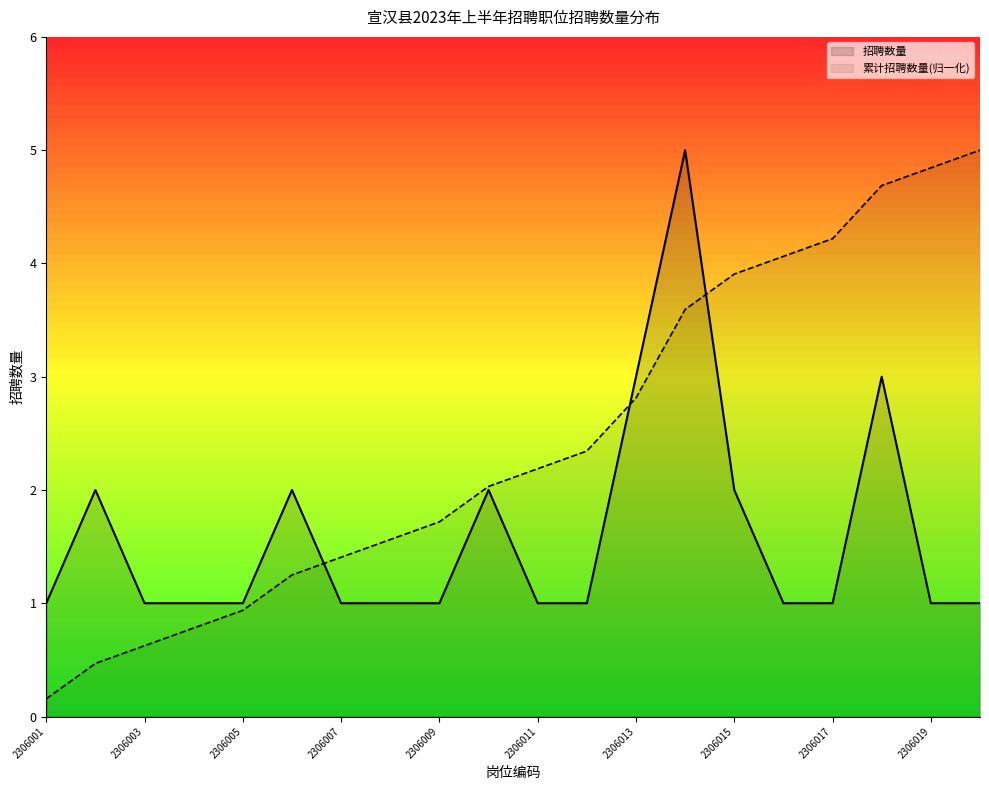

At which category is the sum across all series the highest?

2306014